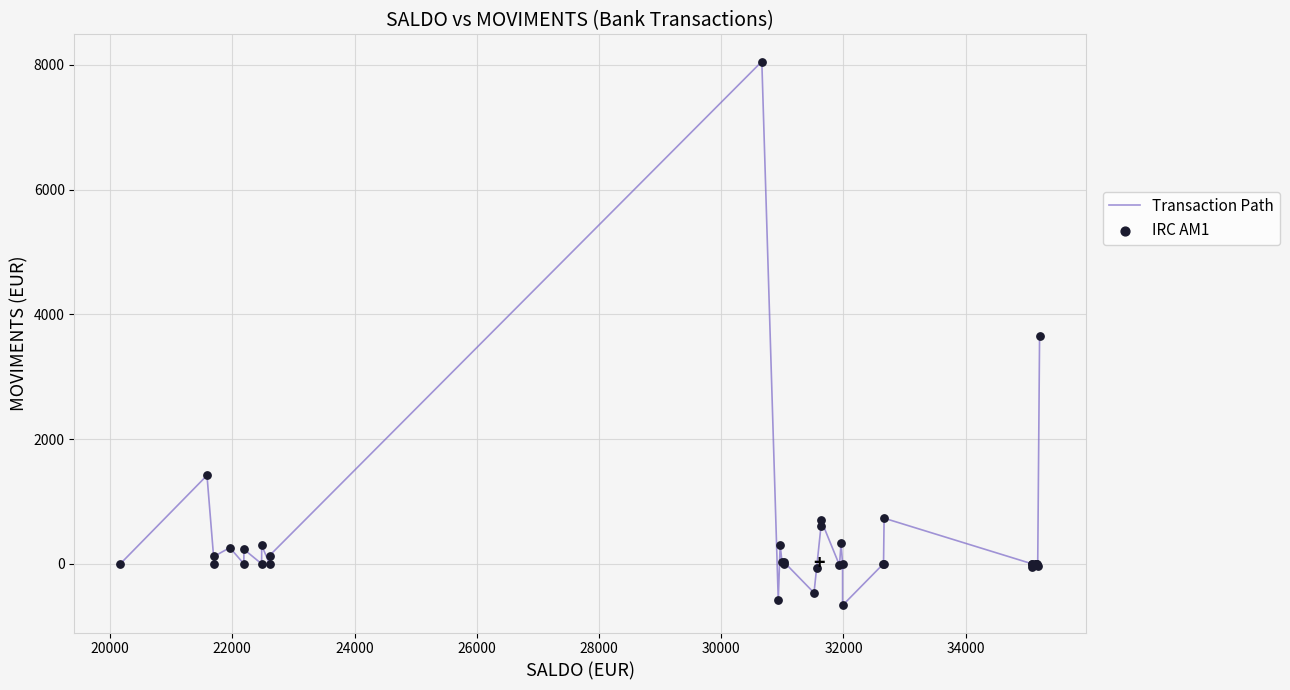

What is the maximum value shown in the chart?

8055.5